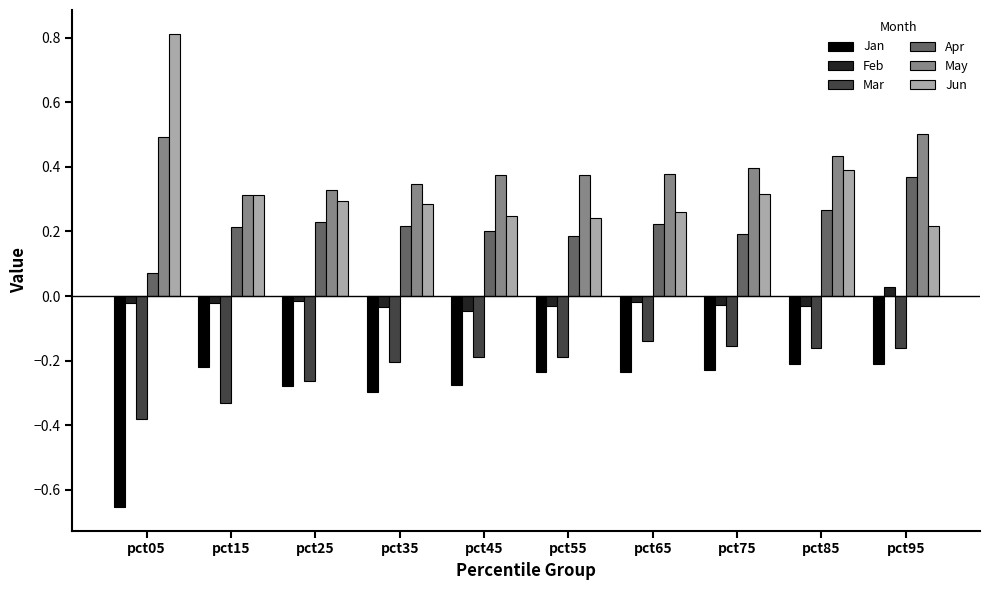

Is it true that Mar equals -0.1 at pct25?

False